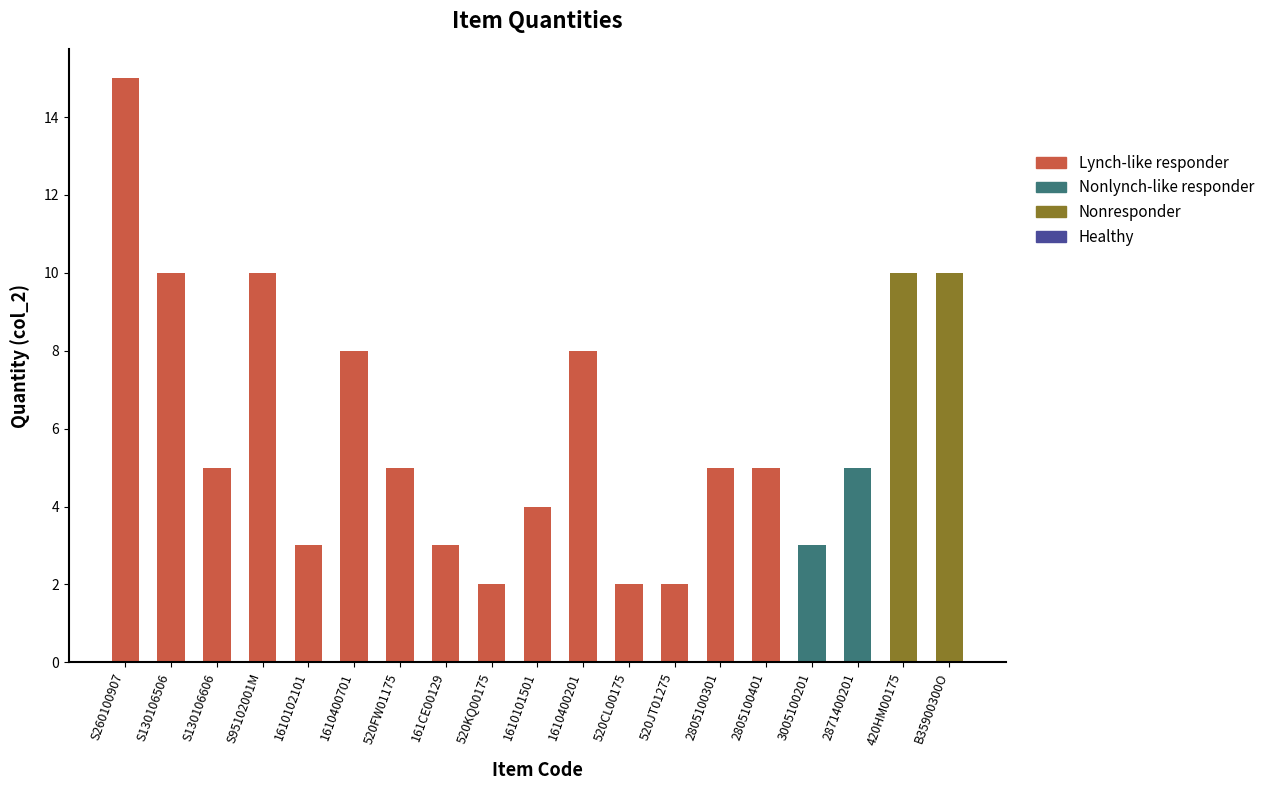

The value at 520FW01175 is 3. True or false?

False